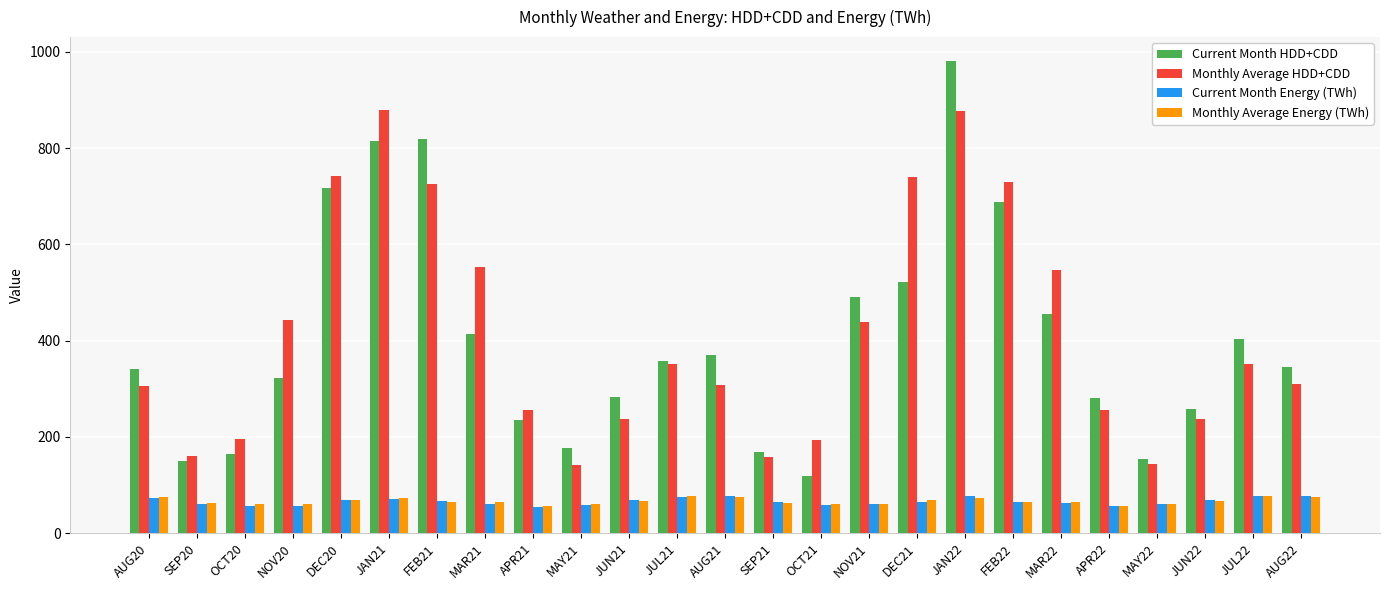

Are the bars horizontal?

No